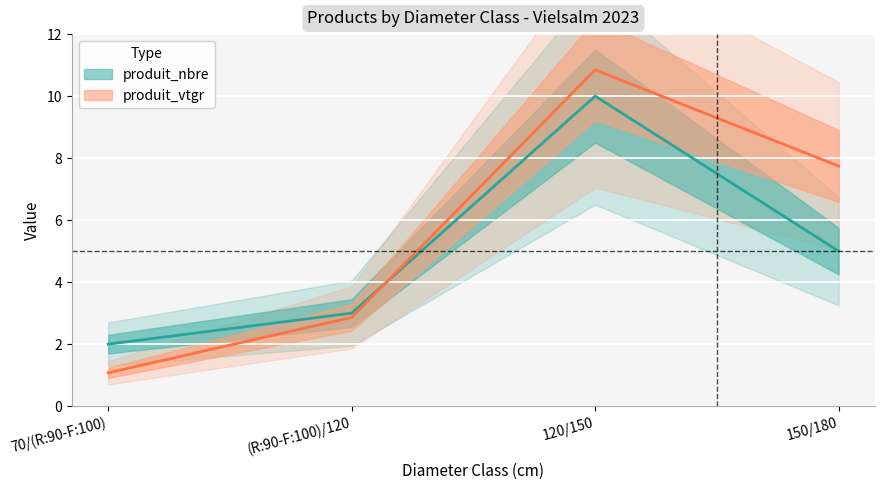

Is it true that produit_nbre equals 10.0 at 120/150?

True